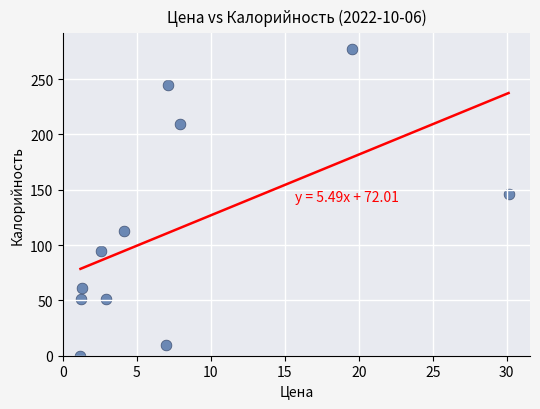

What is the average Y value?

114.4